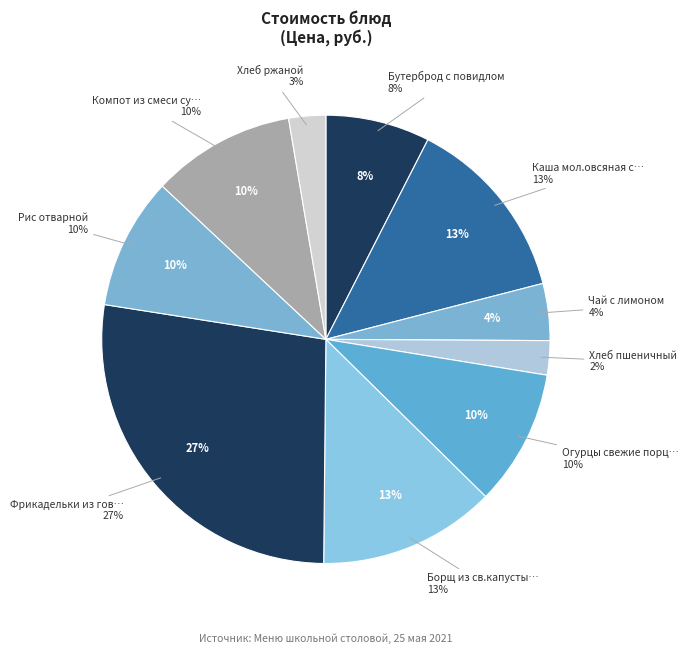

What percentage do Компот из смеси сухофруктов and Каша мол.овсяная с маслом together represent?

23.8%